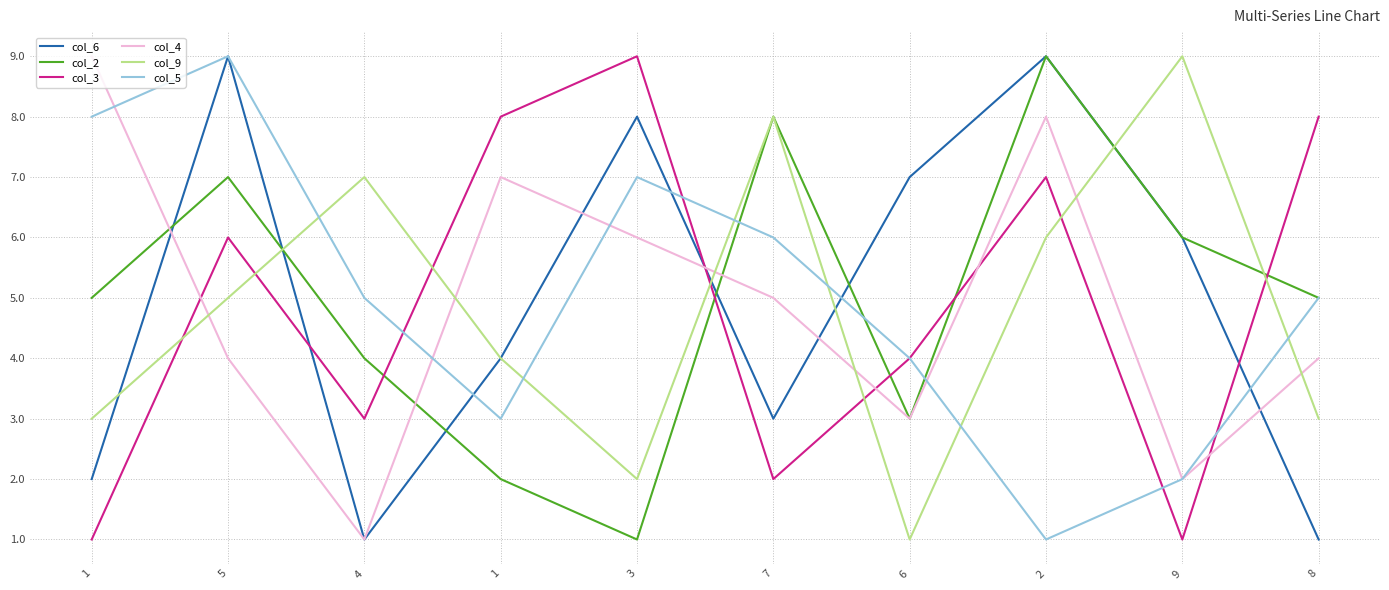

What is the difference between the maximum and second lowest values in the col_2 series?

7